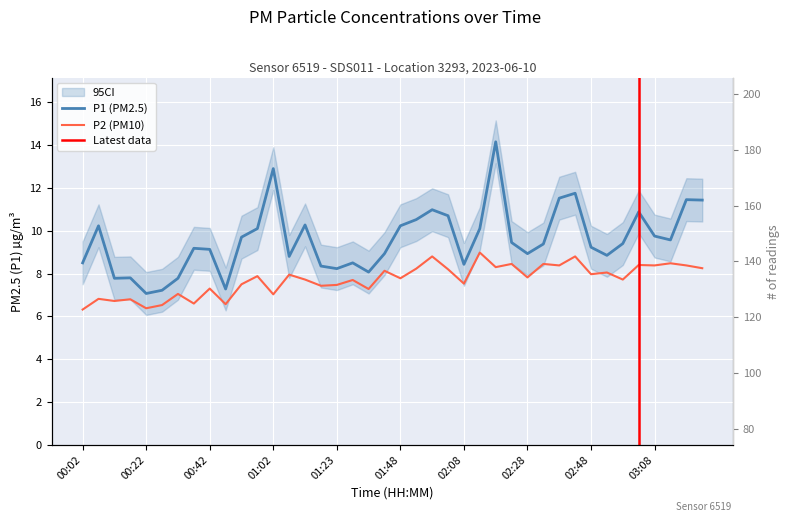

How many data points in P1 are less than 9?

16